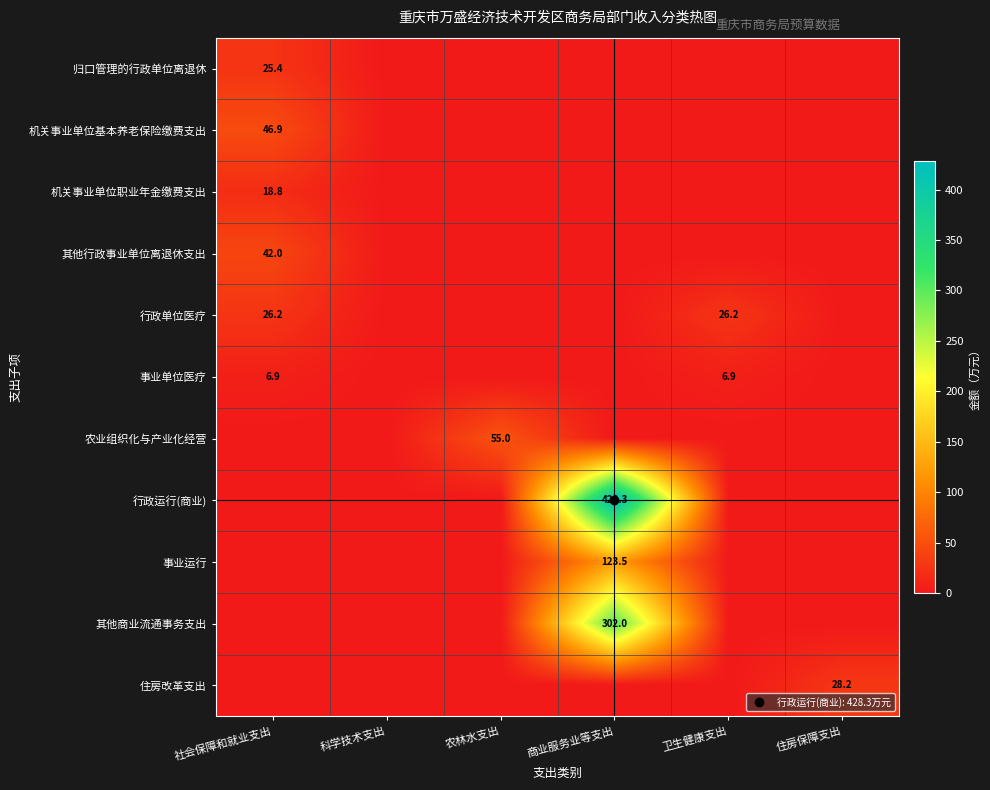

How many distinct data groups are displayed?

11